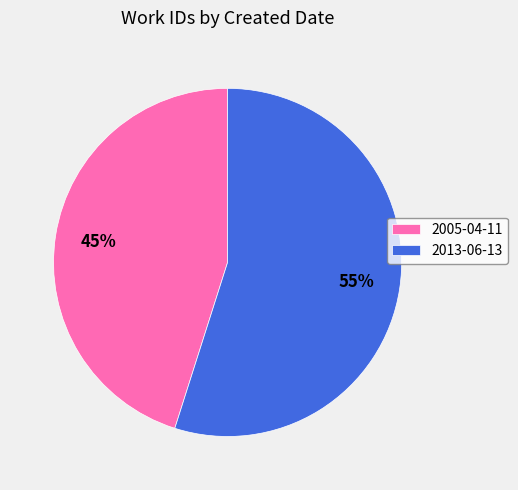

What percentage is the 2005-04-11 slice, to the nearest percent?

45%